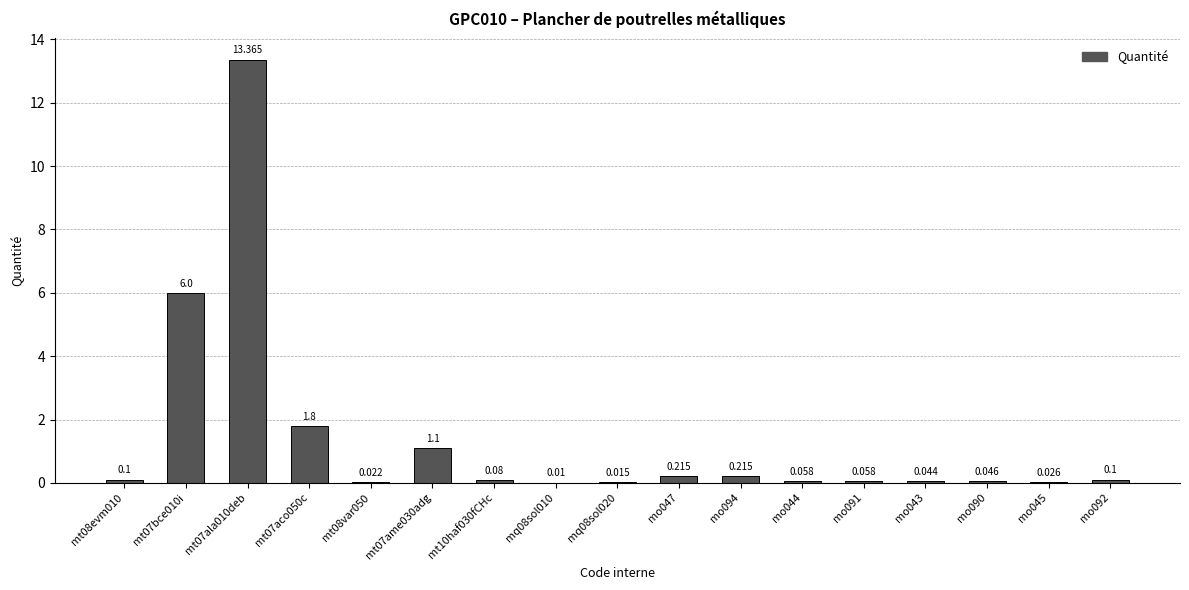

What is the greatest value displayed?

13.4